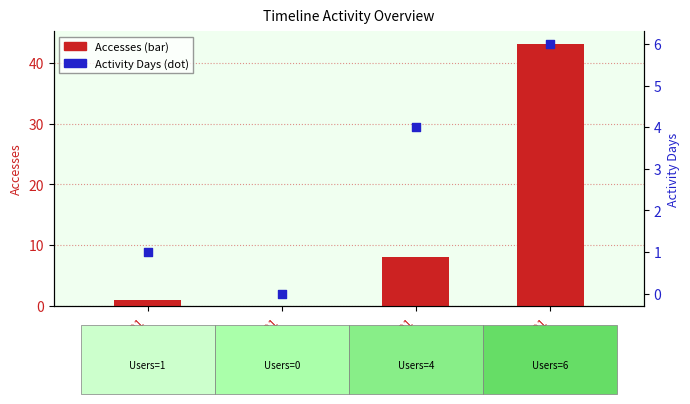

Which series reaches the maximum Y coordinate?

Accesses